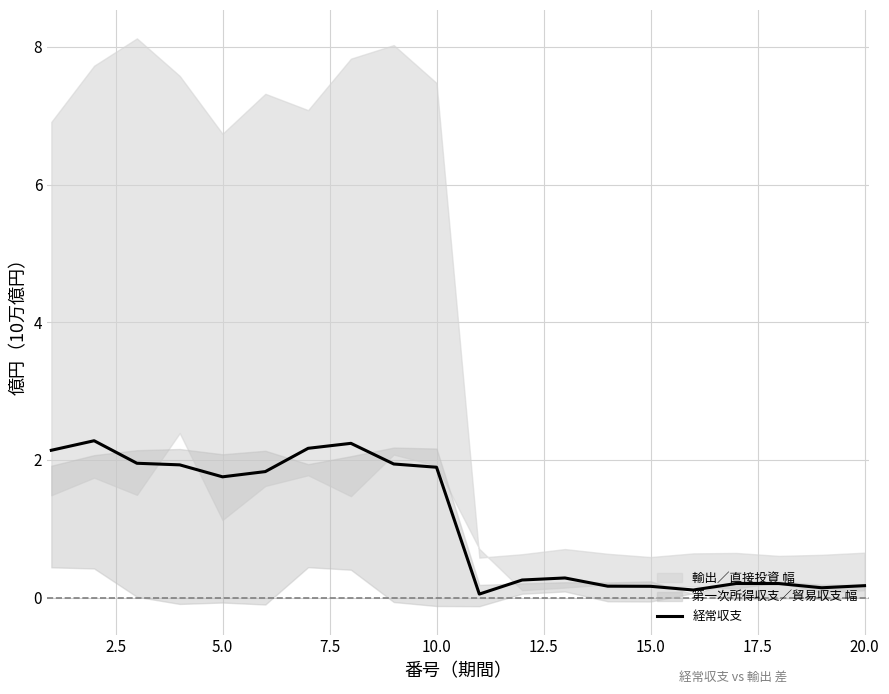

What is the maximum value shown in the chart?

2.3